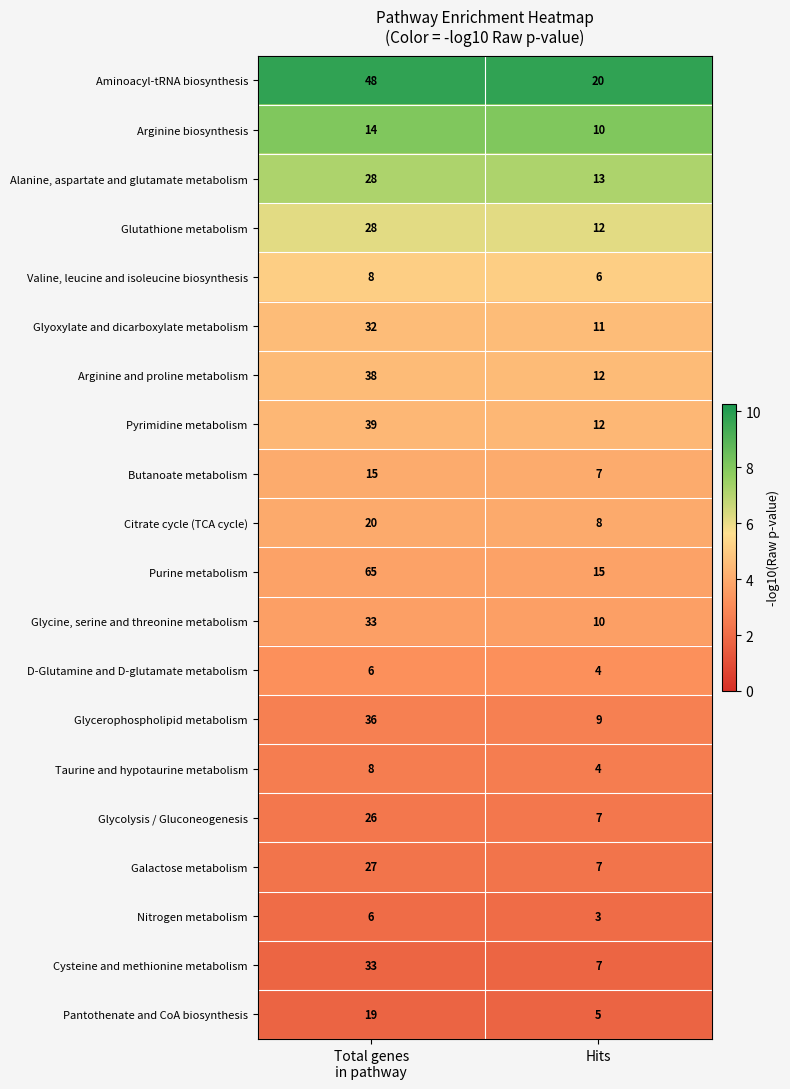

What is the smallest value displayed?

3